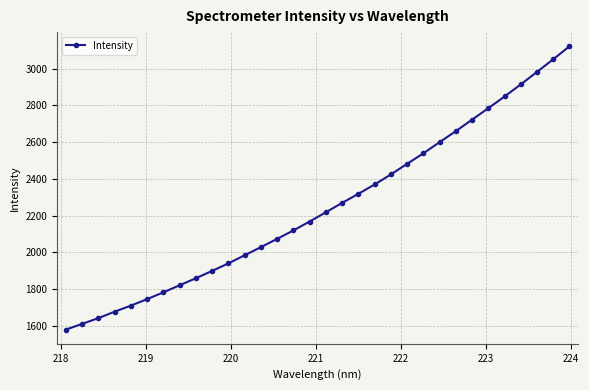

What is the average value?

2248.5